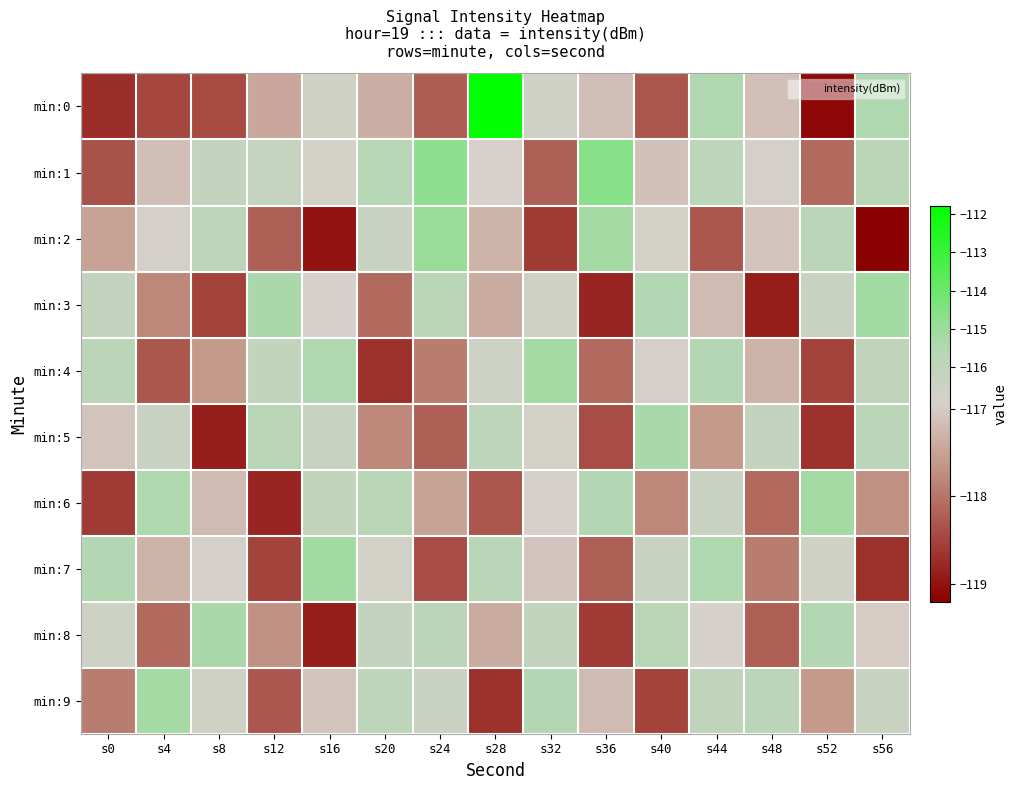

What is the spread (max minus min) of values at s8?

3.6